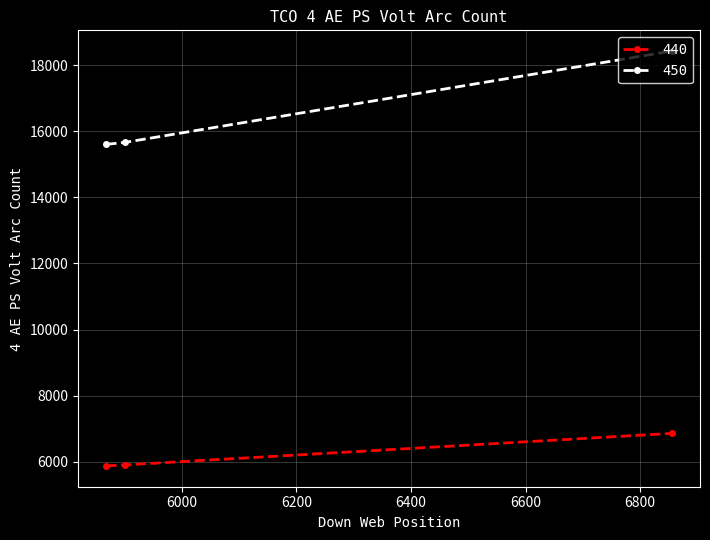

What is the maximum value shown in the chart?

18432